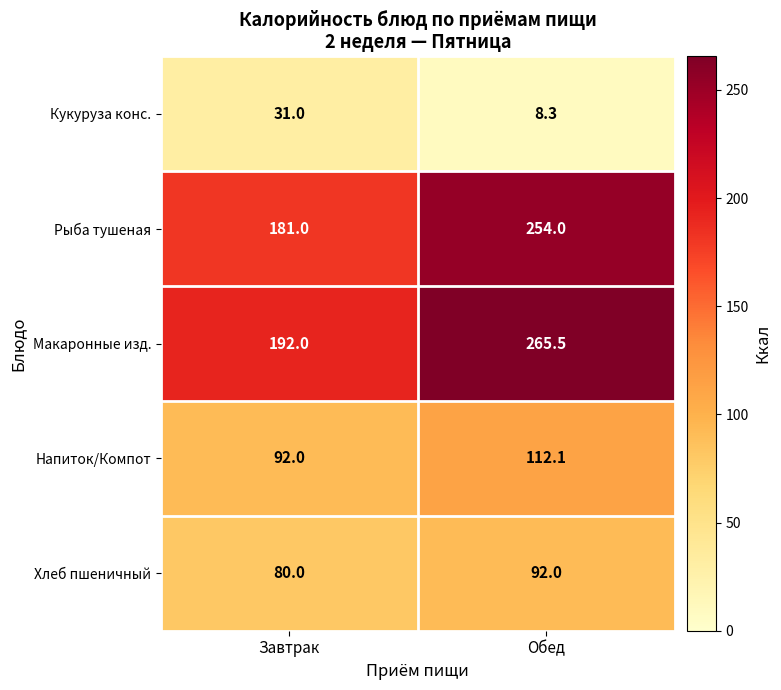

True or false: Рыба тушеная has a value of 95.5 at Завтрак.

False